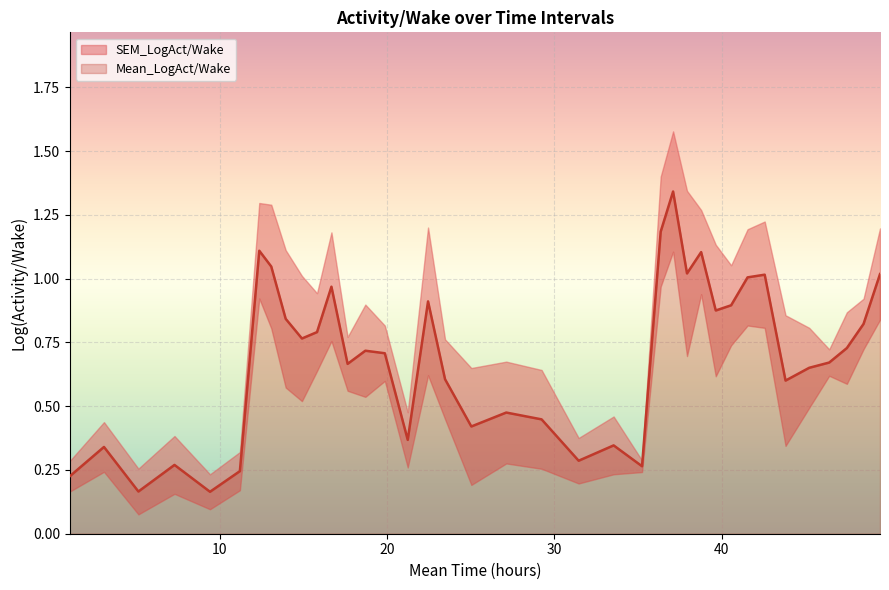

Is it true that the value at 32 is 0.9?

False